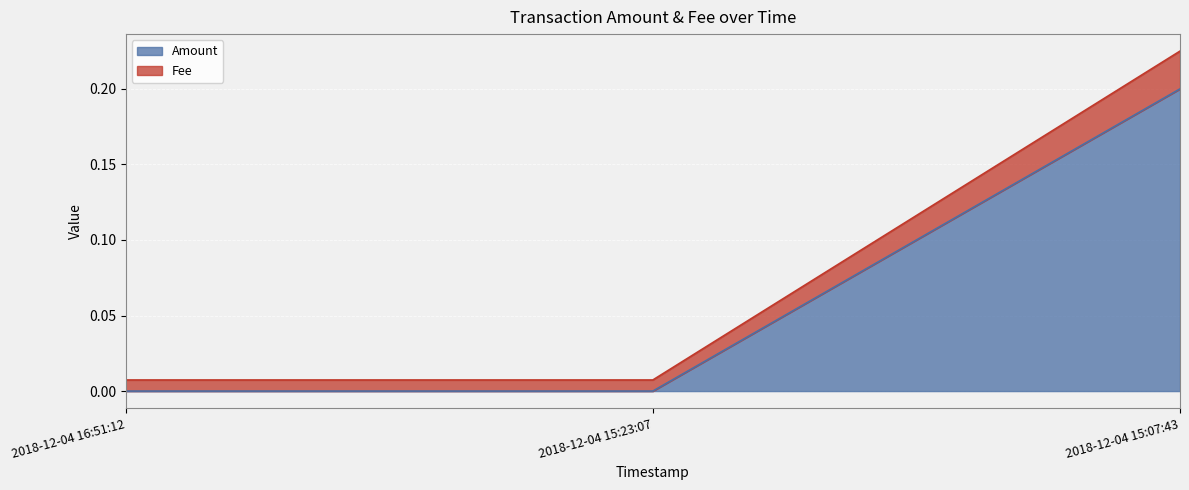

Between 2018-12-04 15:07:43 and 2018-12-04 16:51:12, which is larger?

2018-12-04 15:07:43